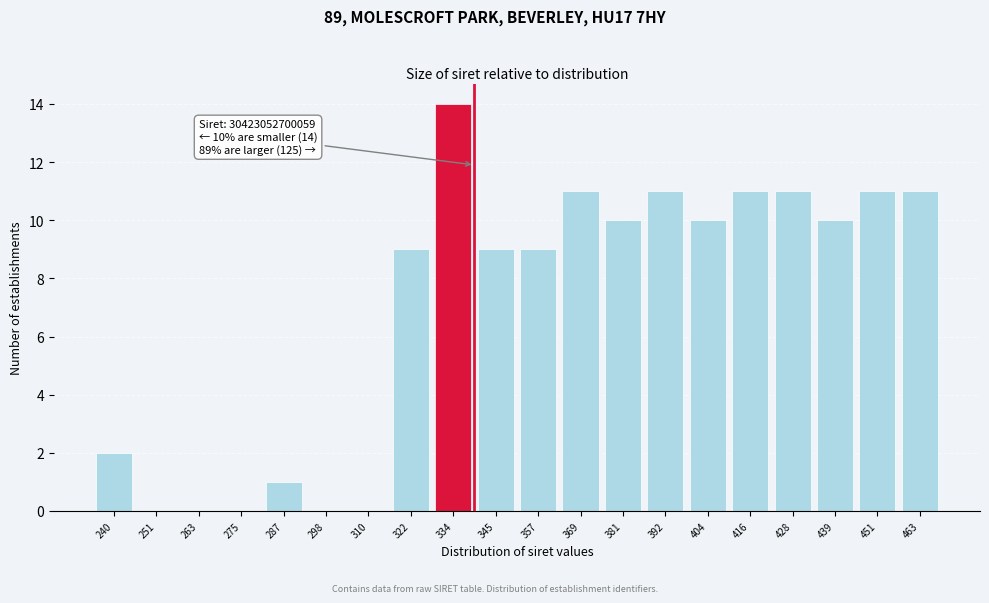

Reading right to left, extract all data points from this chart.

463=11	451=11	439=10	428=11	416=11	404=10	392=11	381=10	369=11	357=9	345=9	334=14	322=9	310=0	298=0	287=1	275=0	263=0	251=0	240=2